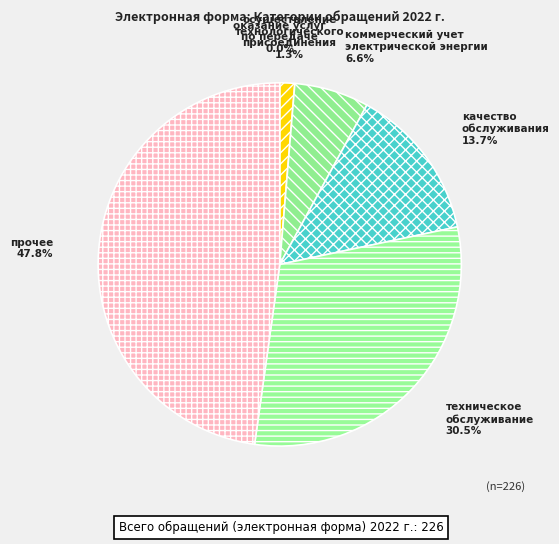

What portion of the pie excludes осуществление технологического присоединения?

98.7%